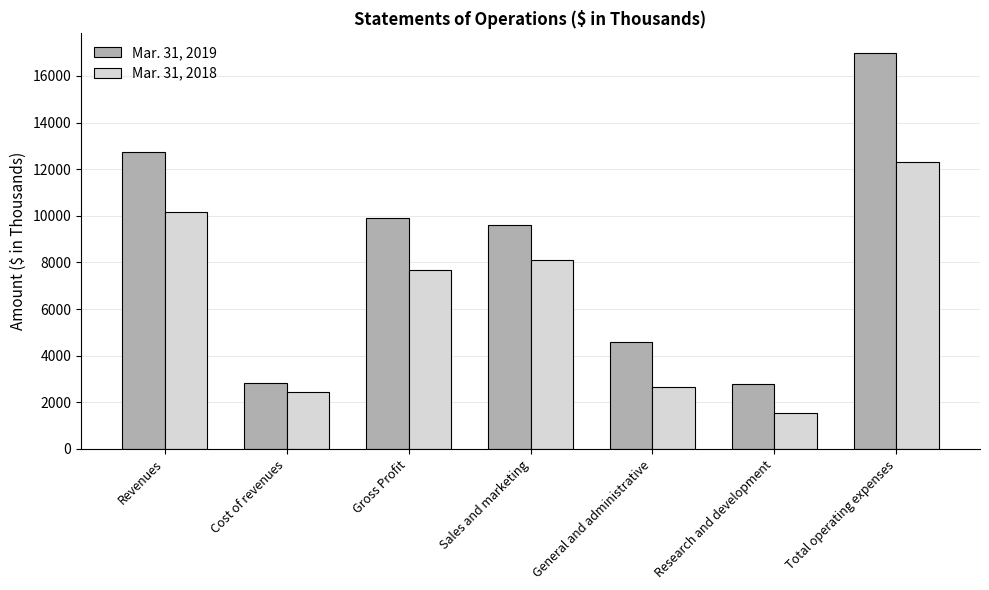

What is the approximate value of Mar. 31, 2018 at Gross Profit?

7695